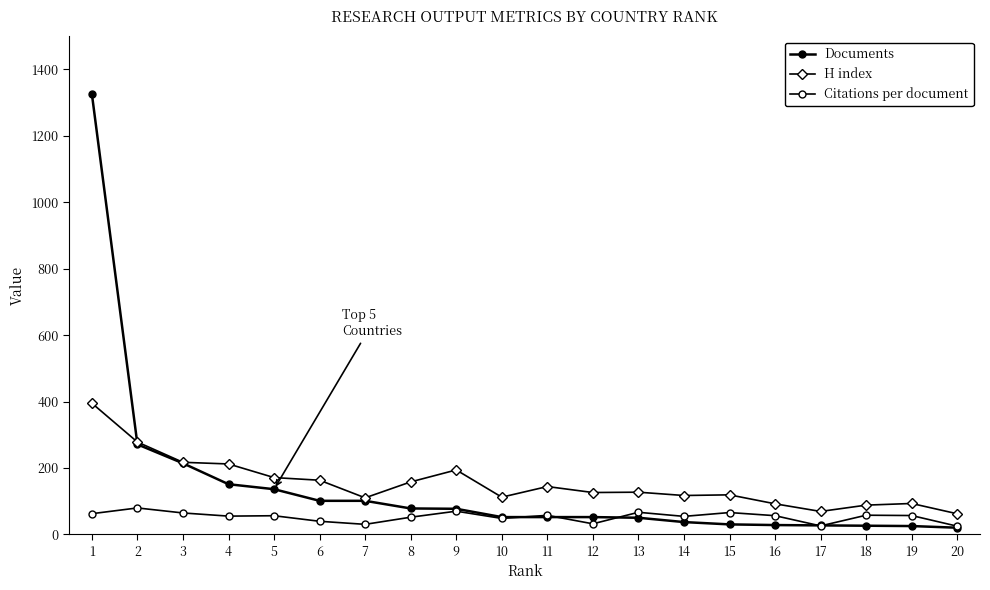

How many categories are shown in the chart?

20